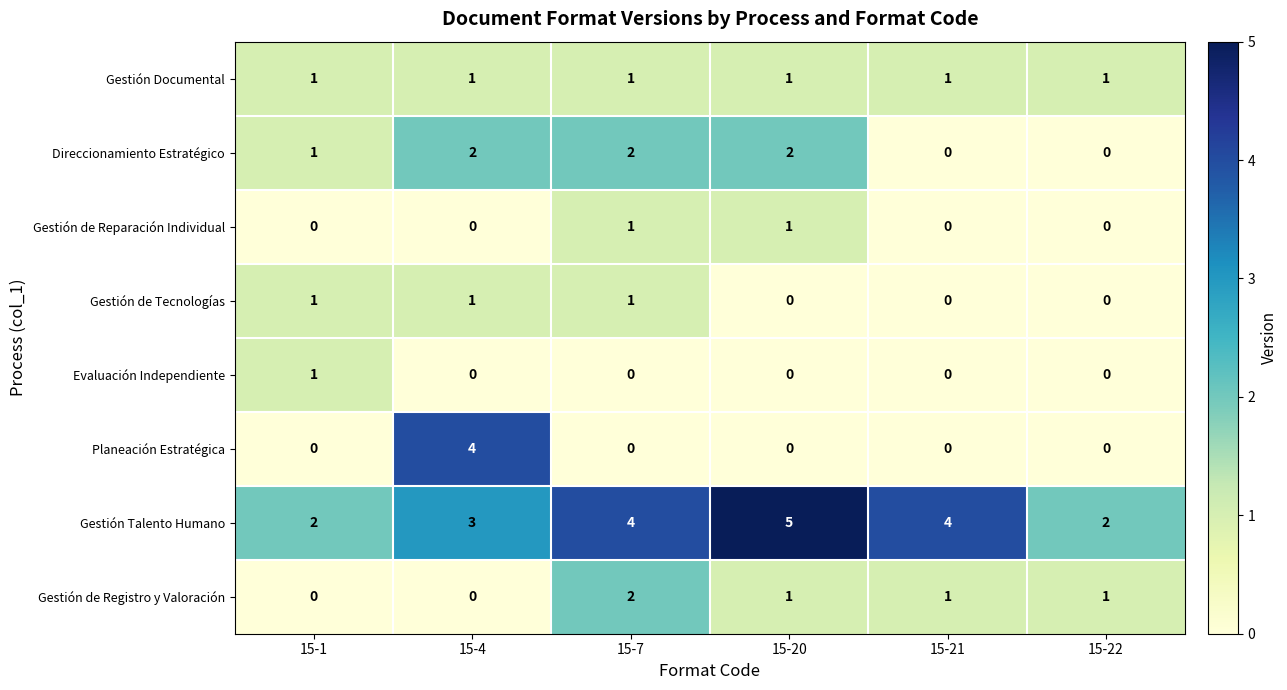

The Gestión de Registro y Valoración series shows 1 at 15-4. True or false?

False